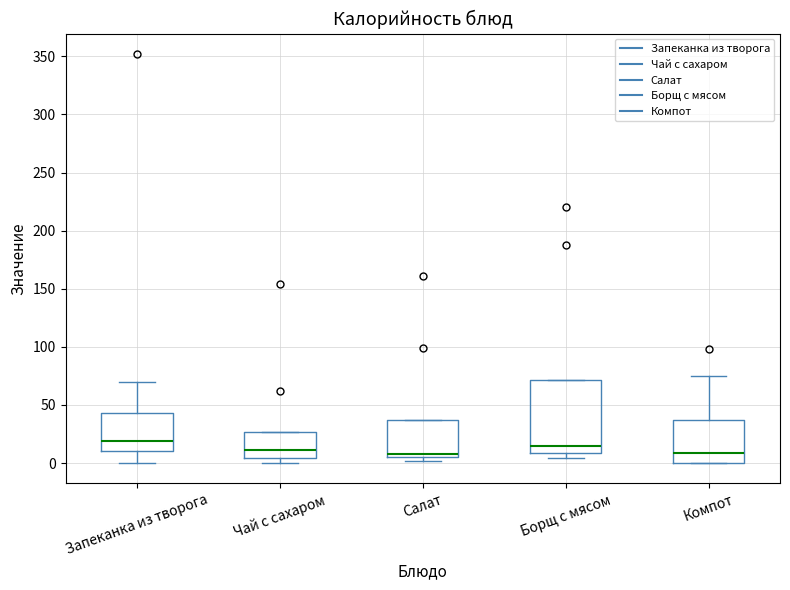

Comparing the boxes themselves (not the whiskers), which one is the tallest?

Борщ с мясом